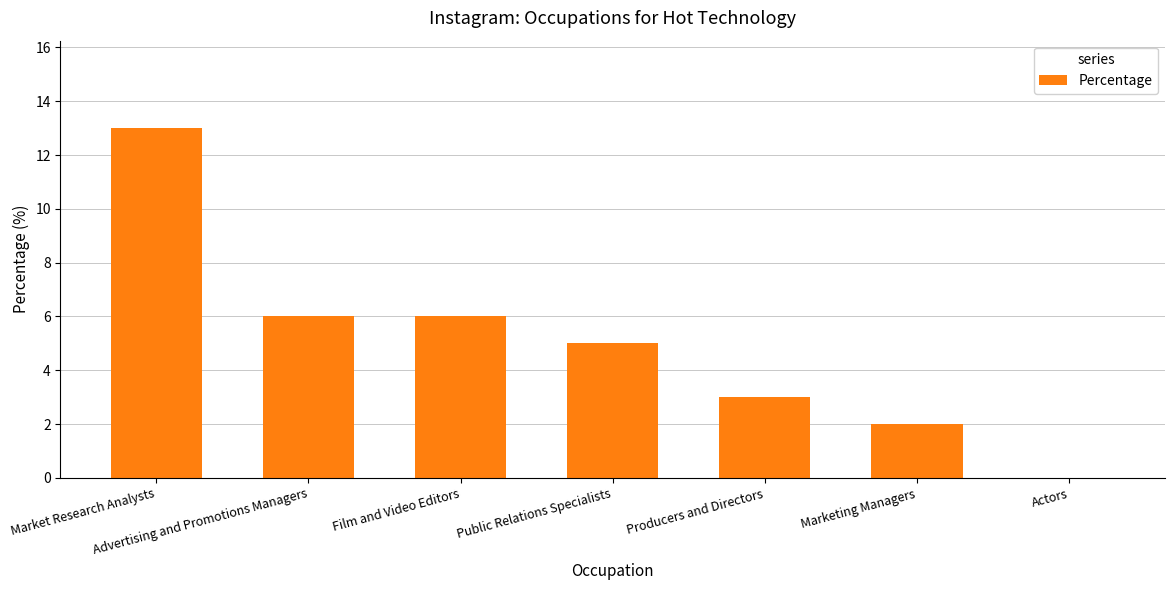

Reading left to right, extract all data points from this chart.

13	6	6	5	3	2	0